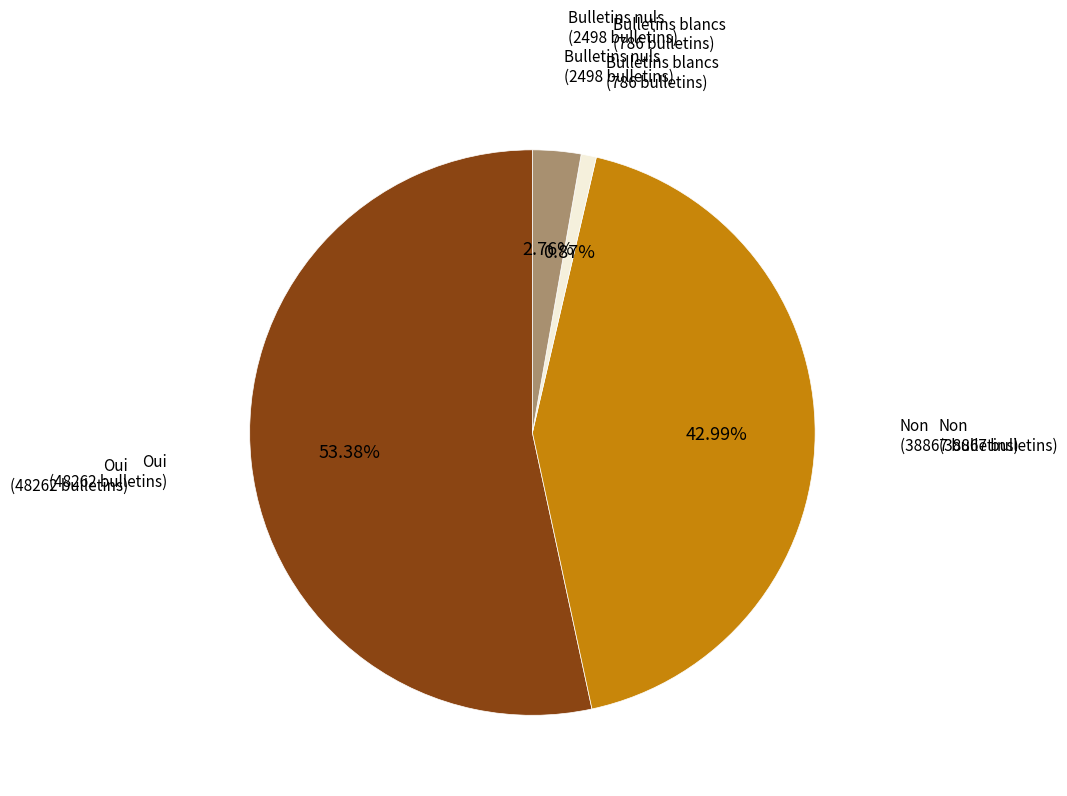

Which has a higher value, Bulletins nuls or Non?

Non